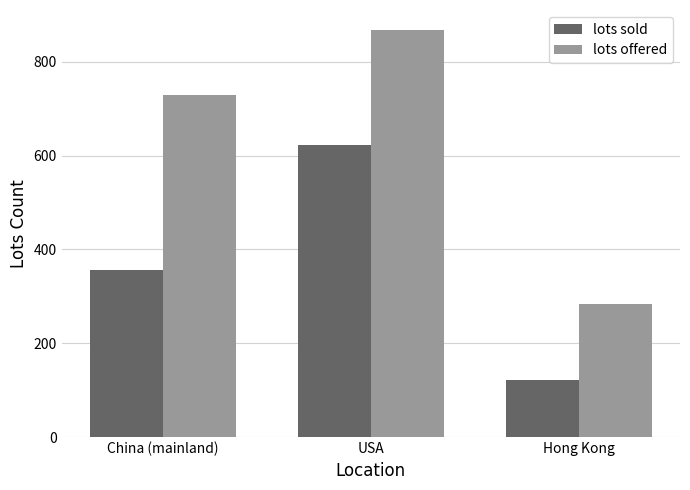

What is the label of the 1st bar from the left?

China (mainland)